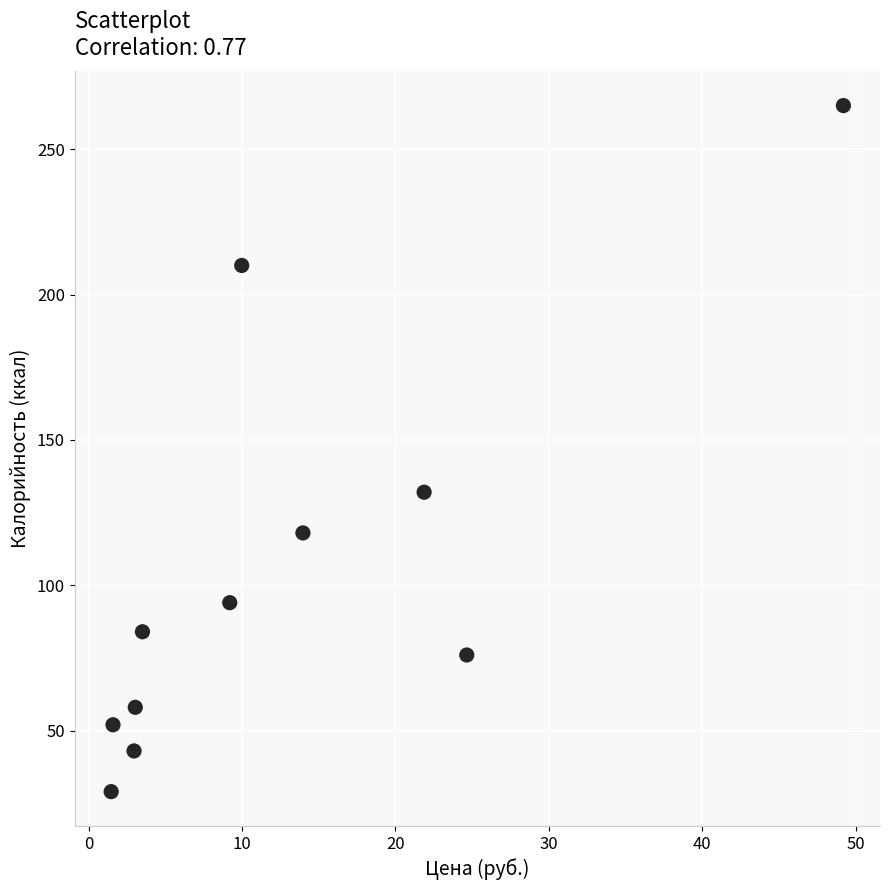

What is the average Y value?

106